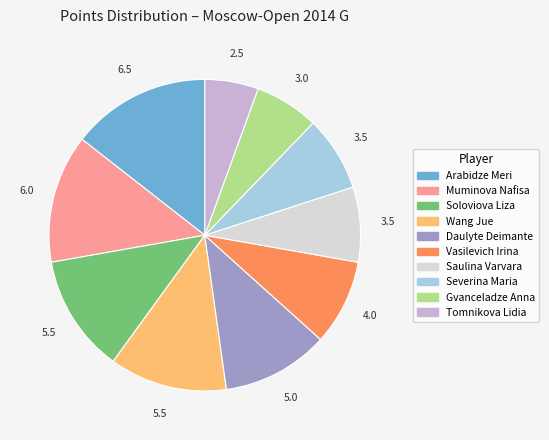

What is the ratio of the value at Muminova Nafisa to the value at Severina Maria?

1.7